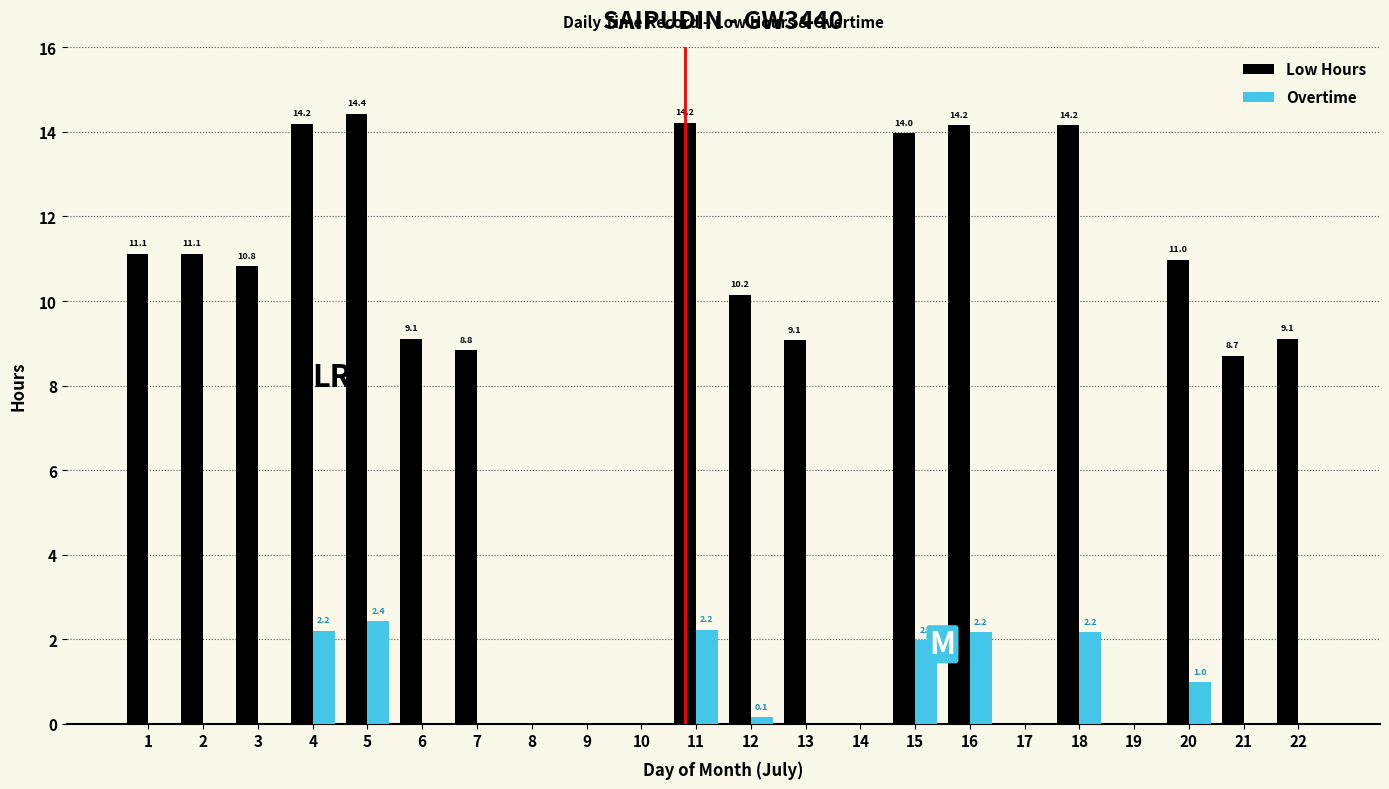

Which series has the largest total across all categories?

Low Hours